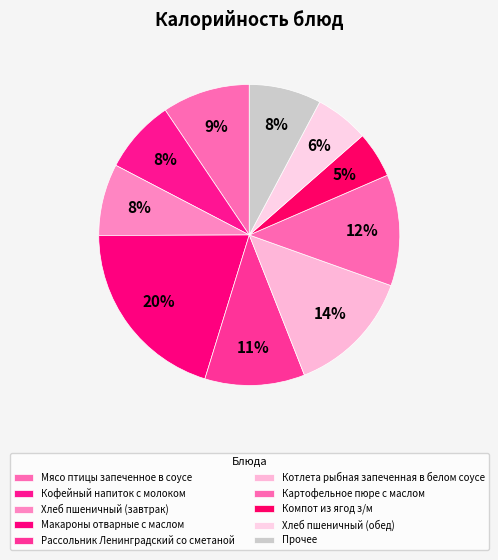

What percentage is NOT represented by Хлеб пшеничный (обед)?

94.2%